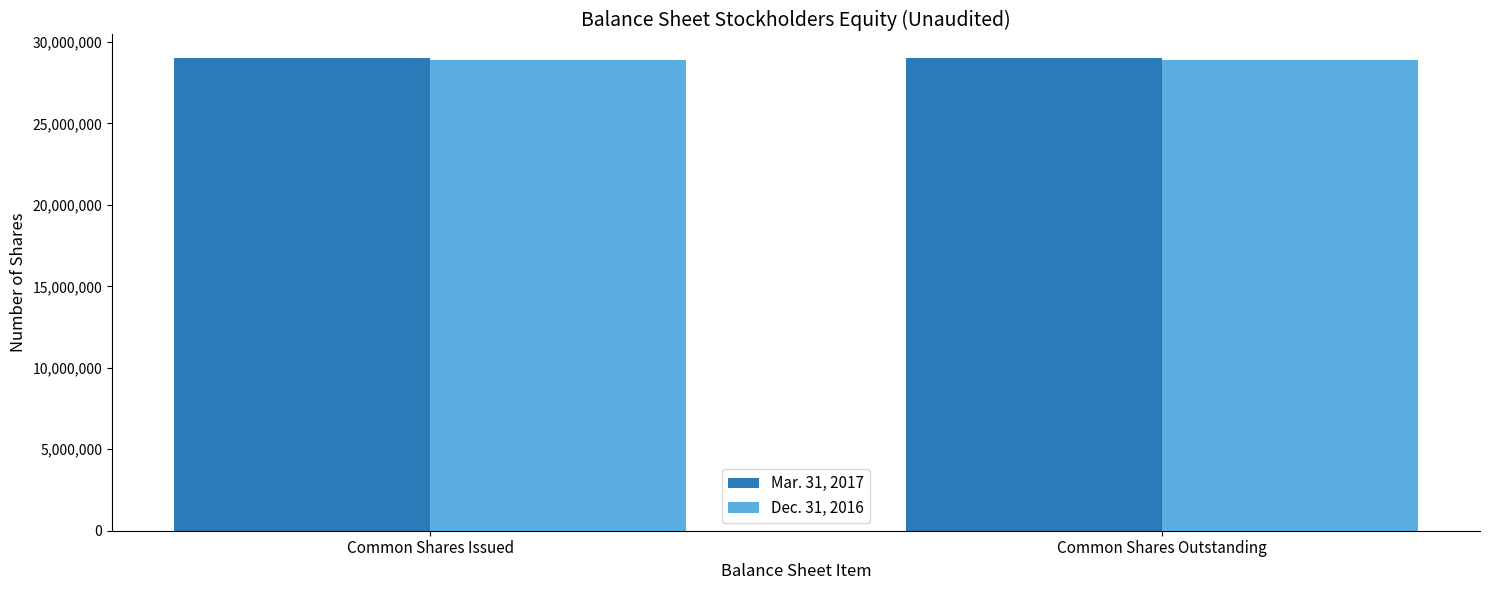

What is the maximum value shown in the chart?

29011436